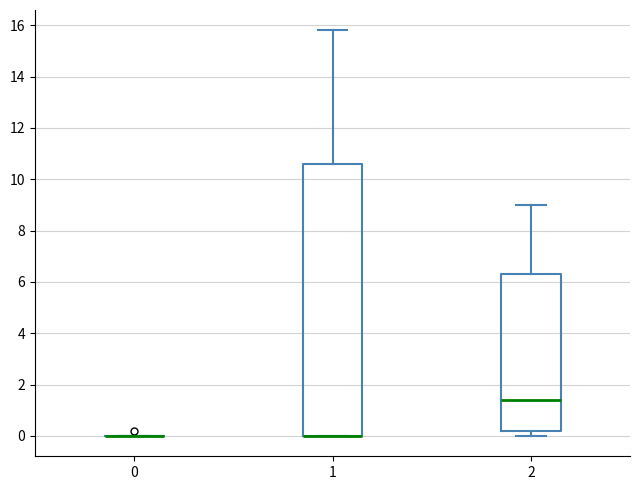

Which box is the tallest, from its lower edge to its upper edge?

1